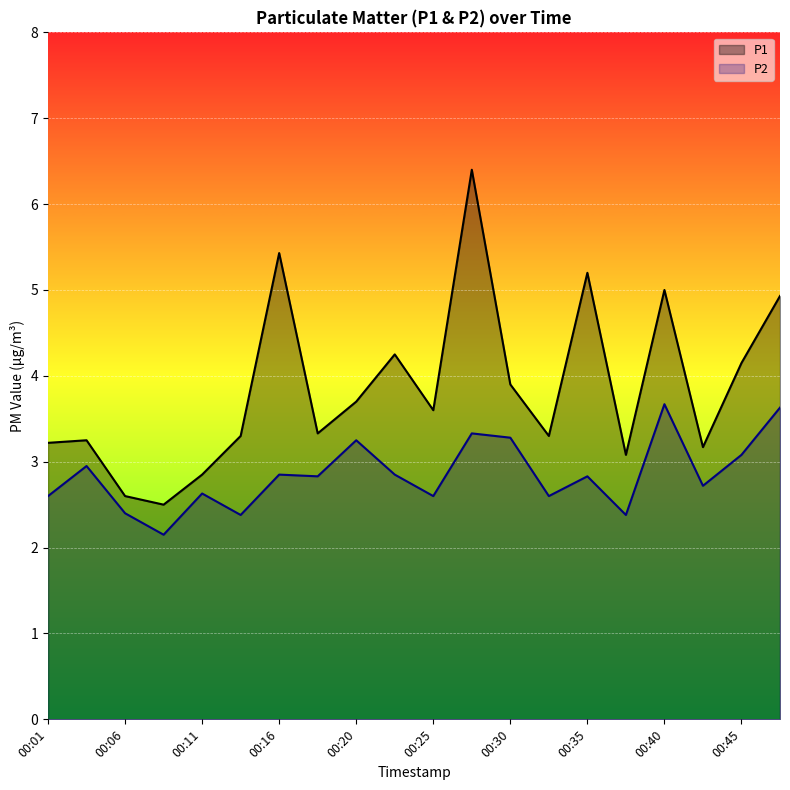

What is the difference between the highest and lowest values at 00:40?

1.3